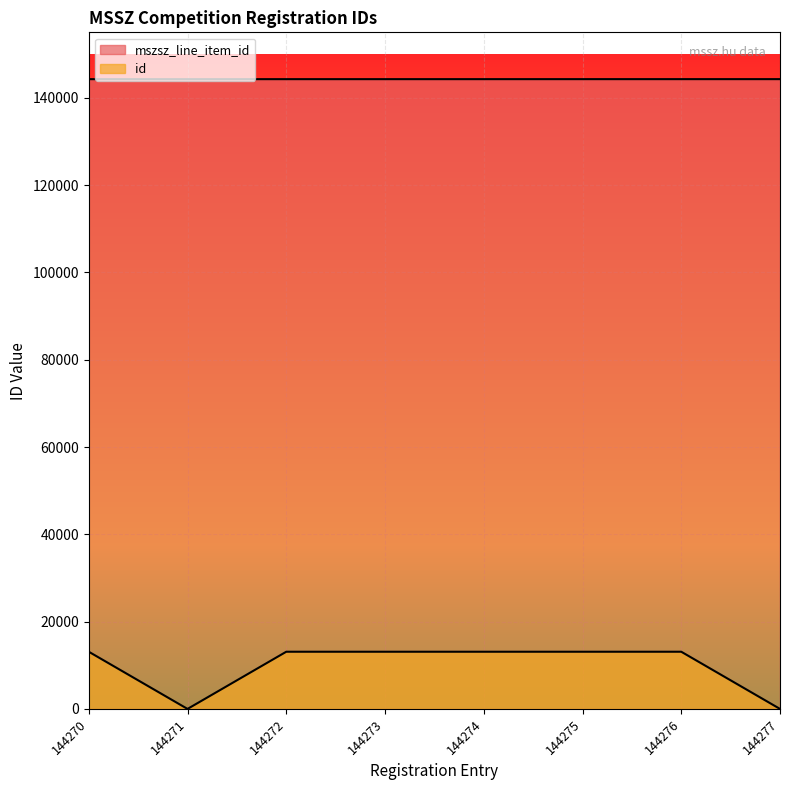

What are all the series names shown in the legend?

mszsz_line_item_id, id